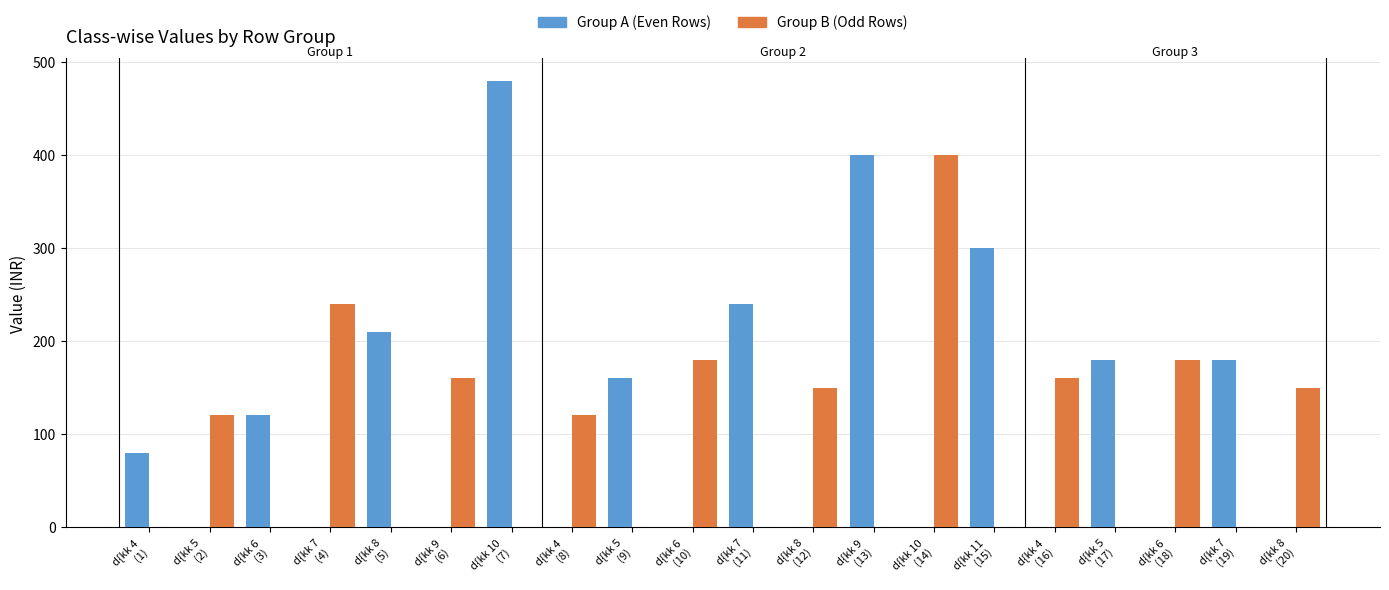

How many categories are shown in the chart?

20